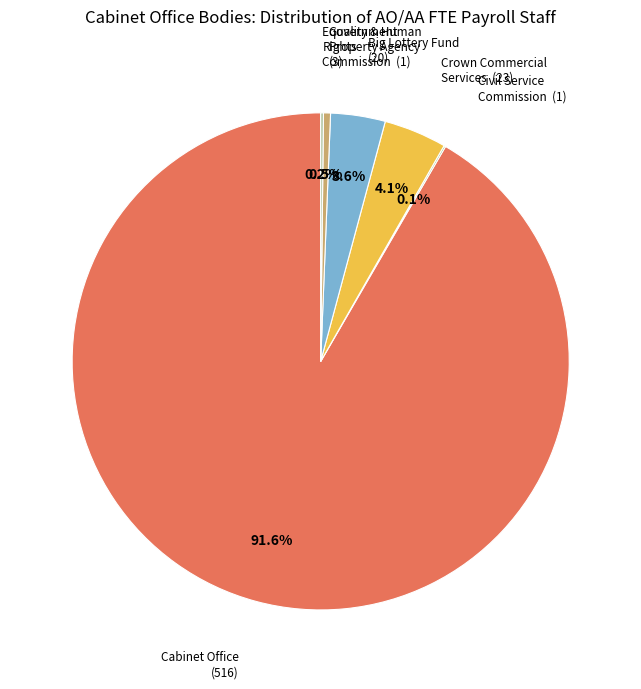

Does any single category account for the majority?

Yes